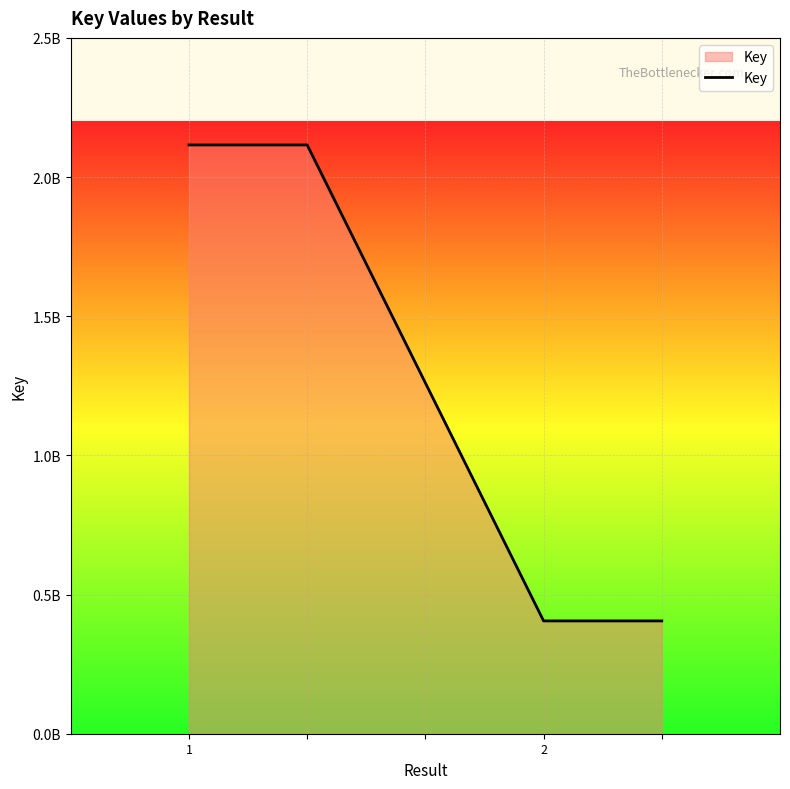

Does the chart display data point markers on the line(s)?

No